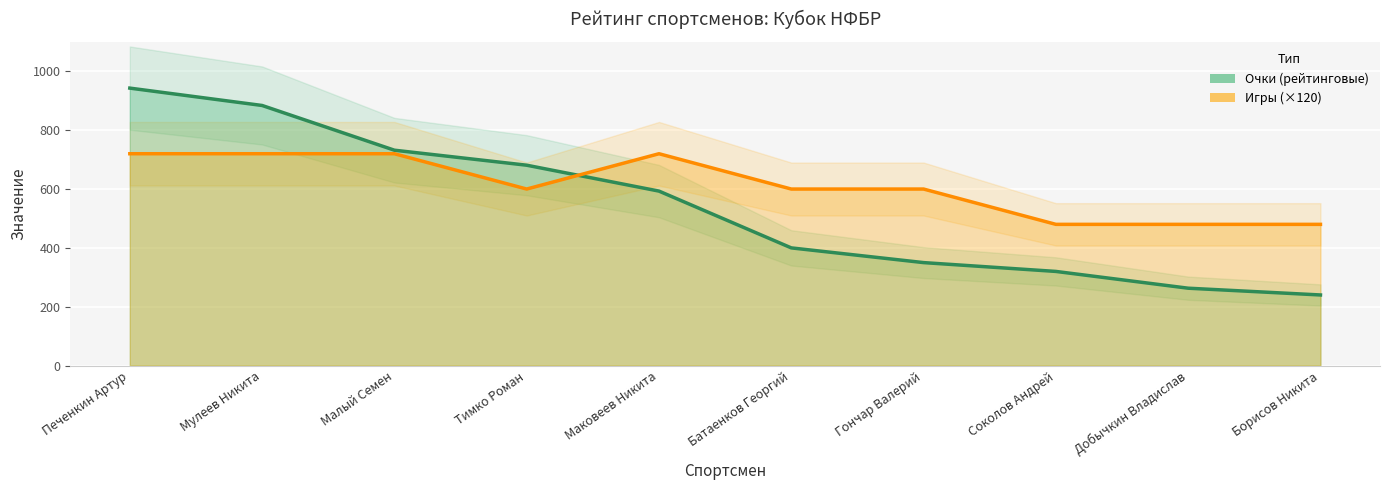

What is the spread (max minus min) of values at Батаенков Георгий?

200